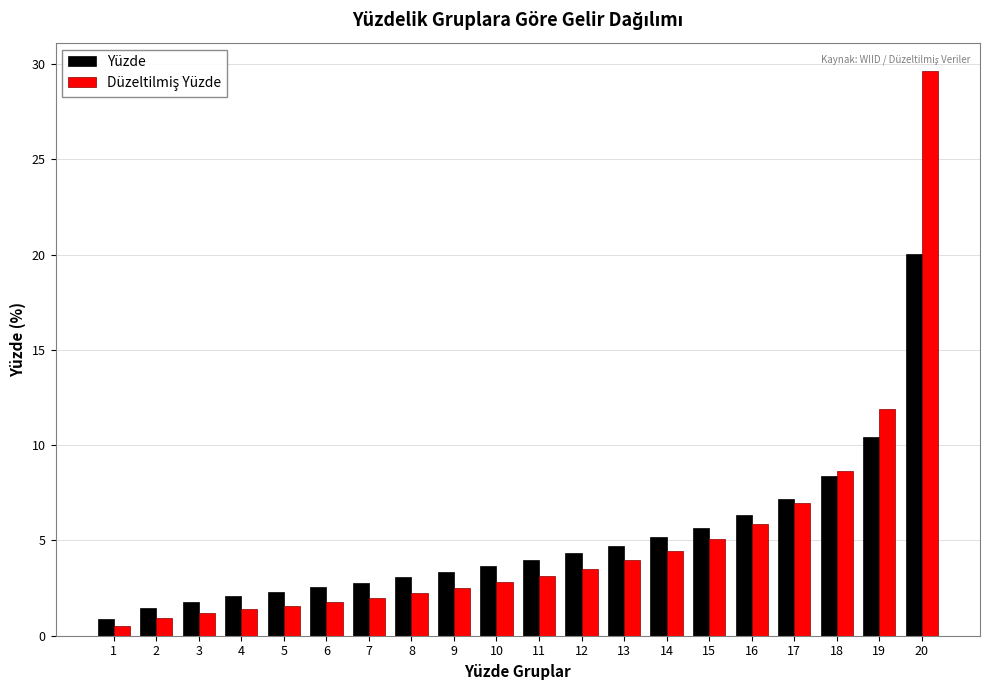

At which category is the sum across all series the highest?

20